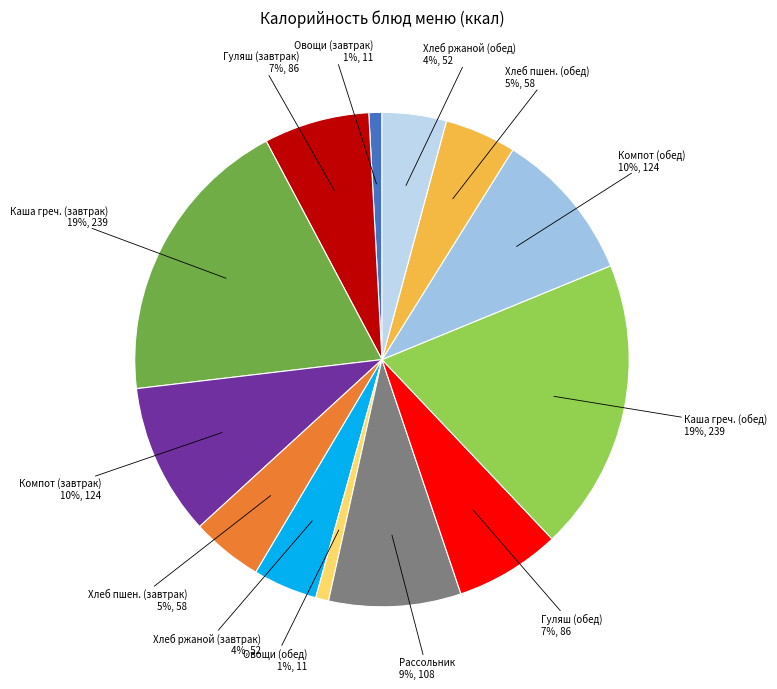

How many segments does this pie chart have?

13